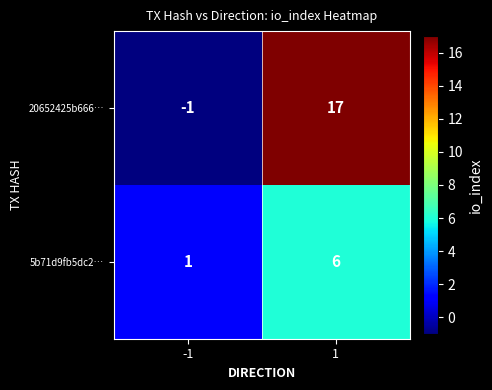

The value of 5b71d9fb5dc2… at -1 is 1. True or false?

True